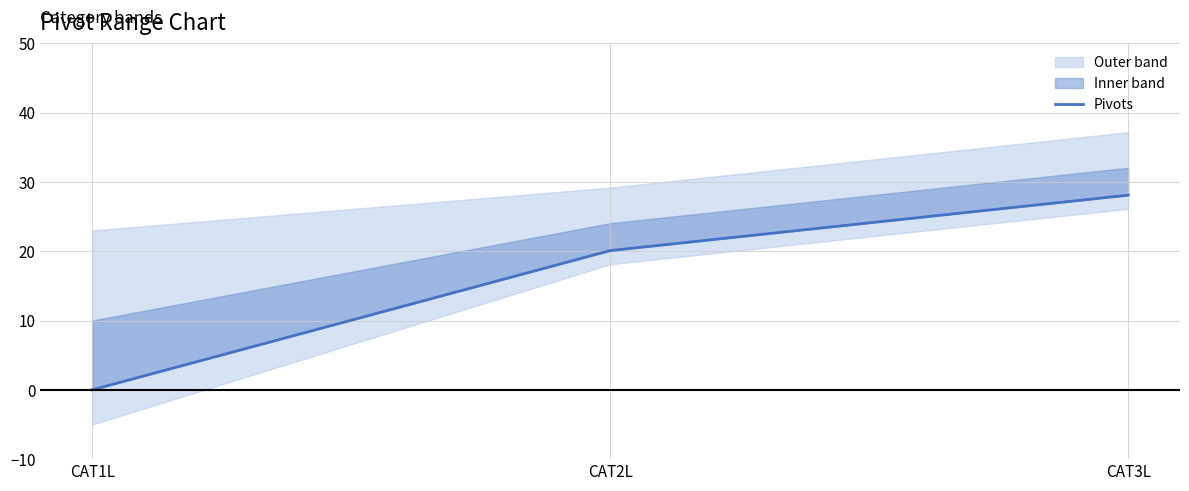

How many categories are shown in the chart?

3